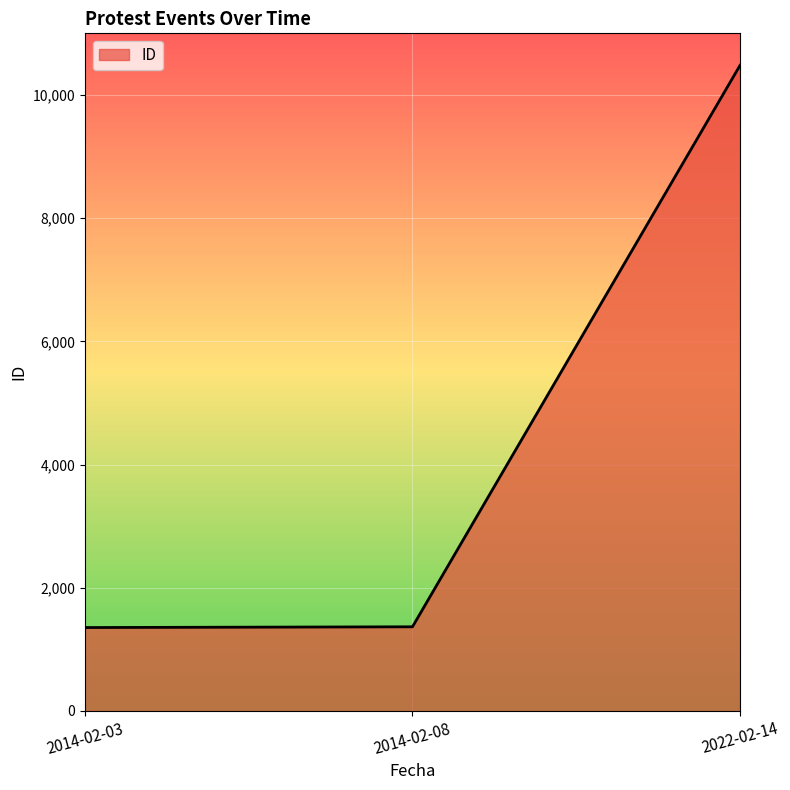

The chart shows a value of 6052 at 2022-02-14. True or false?

False